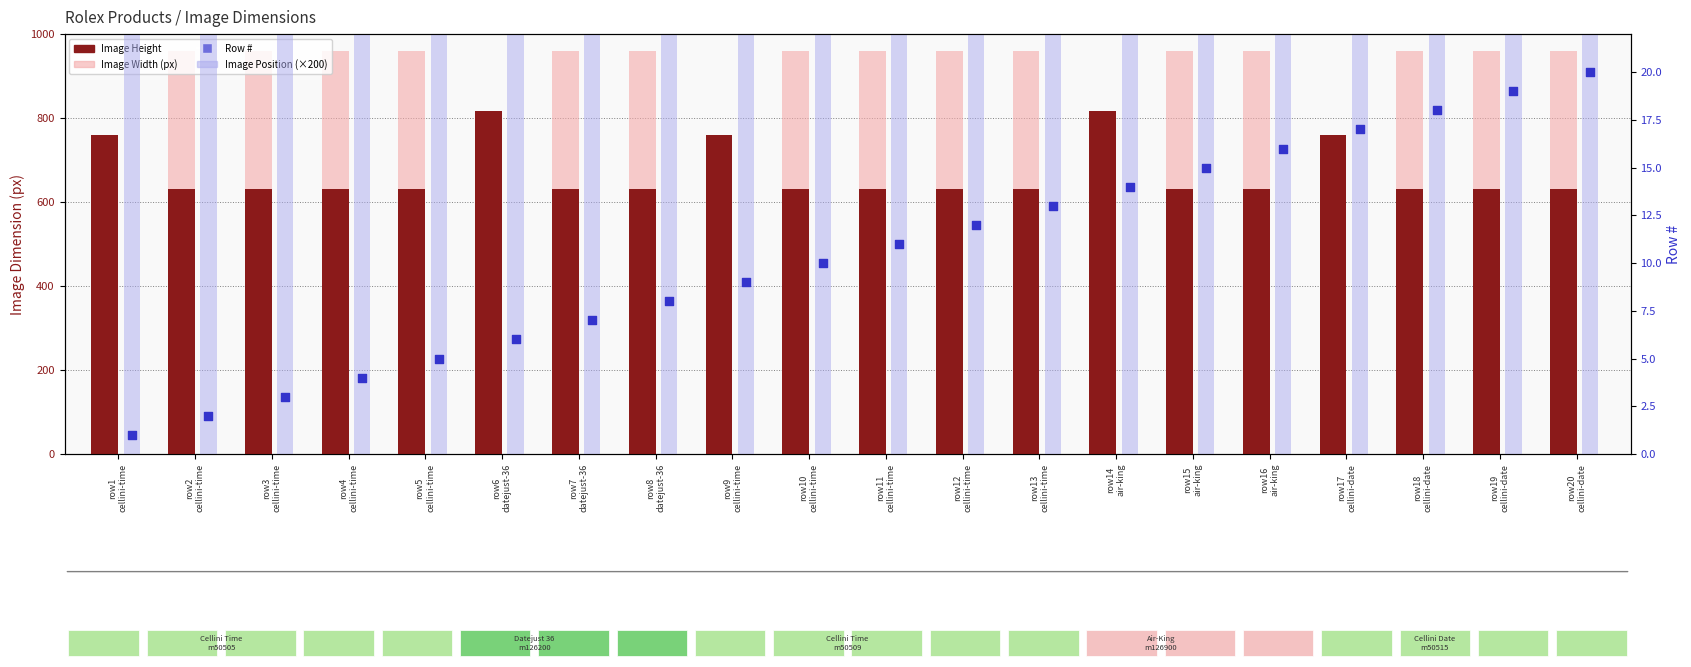

Which series has the largest total across all categories?

Image Width (px)